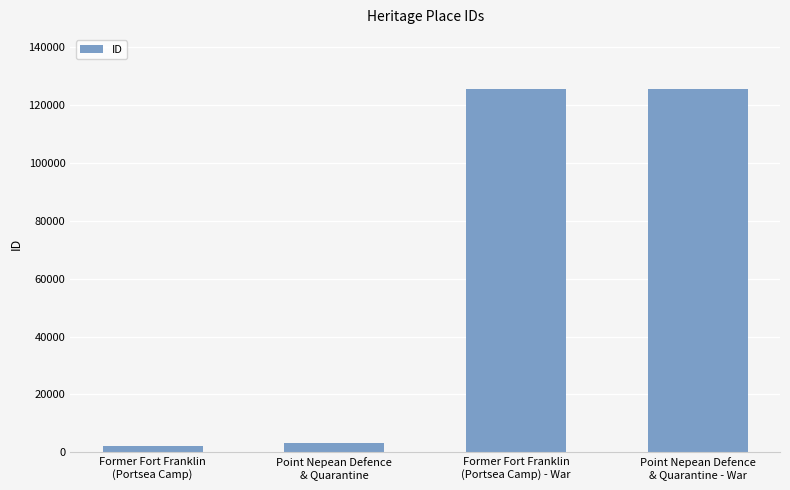

Are the bars horizontal?

No